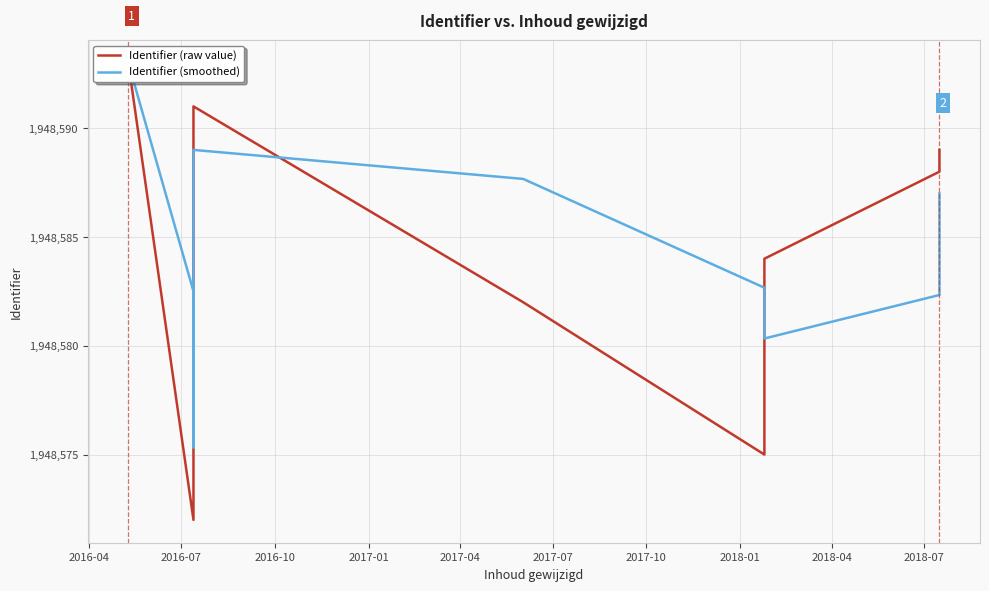

Is it true that Identifier (smoothed) equals 2577585.2 at 2017-07?

False